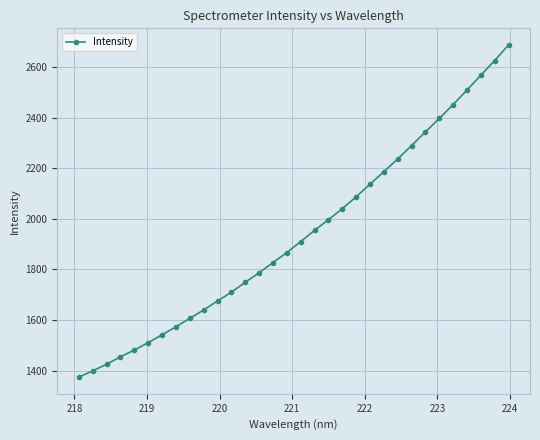

True or false: there are more than 0 points higher than both neighbors.

False